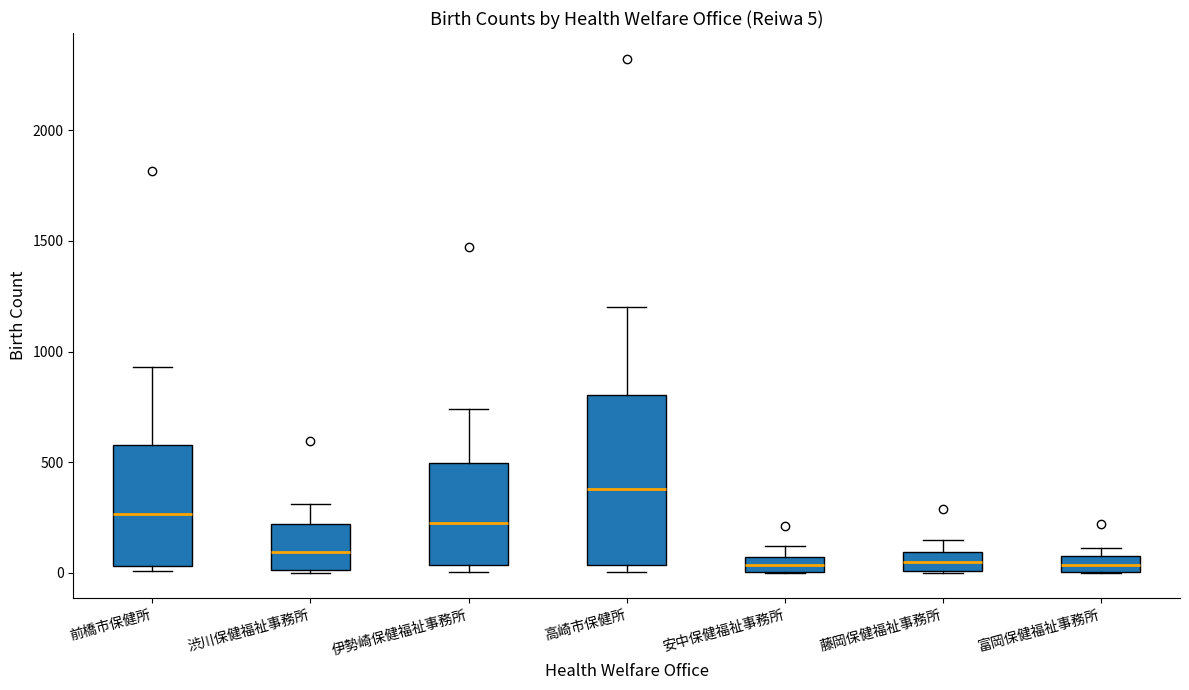

Which box is the tallest, from its lower edge to its upper edge?

高崎市保健所